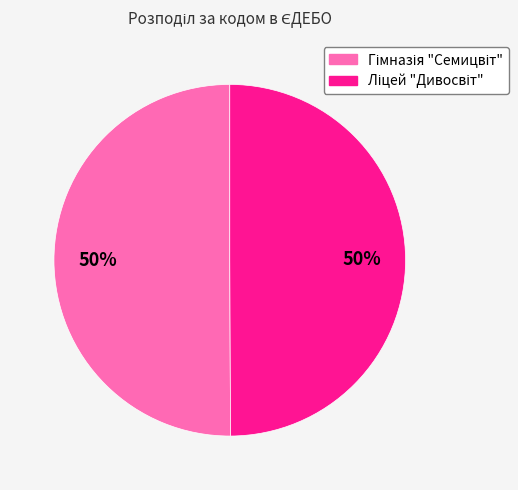

Is it true that Ліцей "Дивосвіт" is 38% of the pie?

False